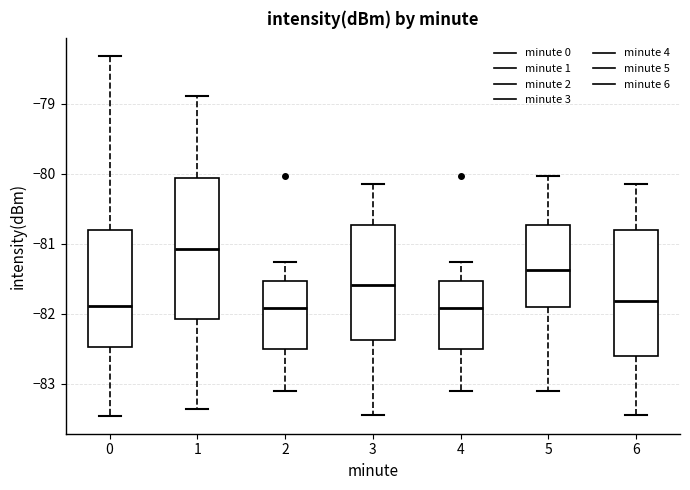

Reading left to right, read every box against the y-axis: the position of its median line, the range the box covers, and the ends of its whiskers. The values are not printed on the chart, so give them approximately, as read against the axis.

0: median -81.9, box -82.5 to -80.8, whiskers -83.5 to -78.3
1: median -81.1, box -82.1 to -80.1, whiskers -83.4 to -78.9
2: median -81.9, box -82.5 to -81.5, whiskers -83.1 to -81.3
3: median -81.6, box -82.4 to -80.7, whiskers -83.4 to -80.1
4: median -81.9, box -82.5 to -81.5, whiskers -83.1 to -81.3
5: median -81.4, box -81.9 to -80.7, whiskers -83.1 to -80.0
6: median -81.8, box -82.6 to -80.8, whiskers -83.4 to -80.1